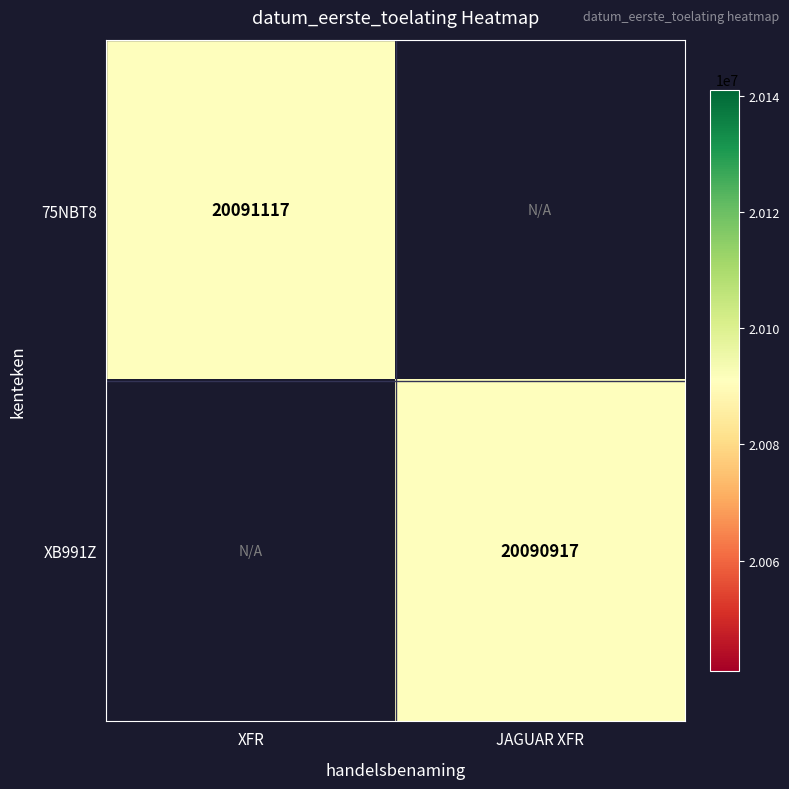

Is the value of XB991Z at JAGUAR XFR greater than the value of 75NBT8 at XFR?

No